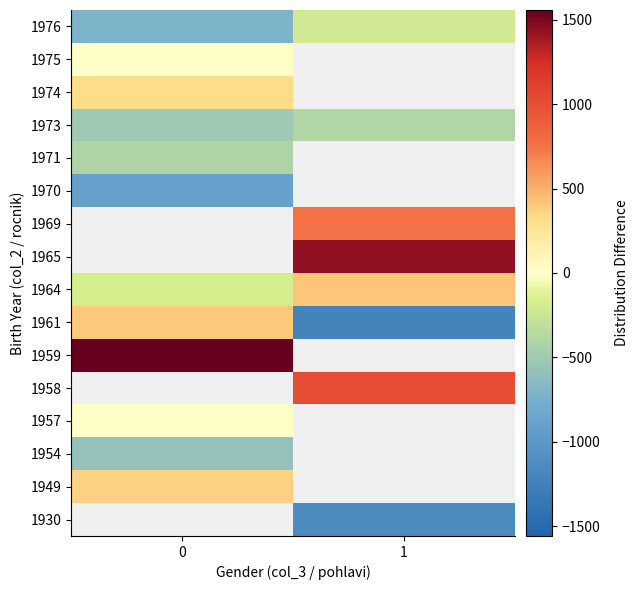

The 1971 series shows -228.7 at 0. True or false?

False